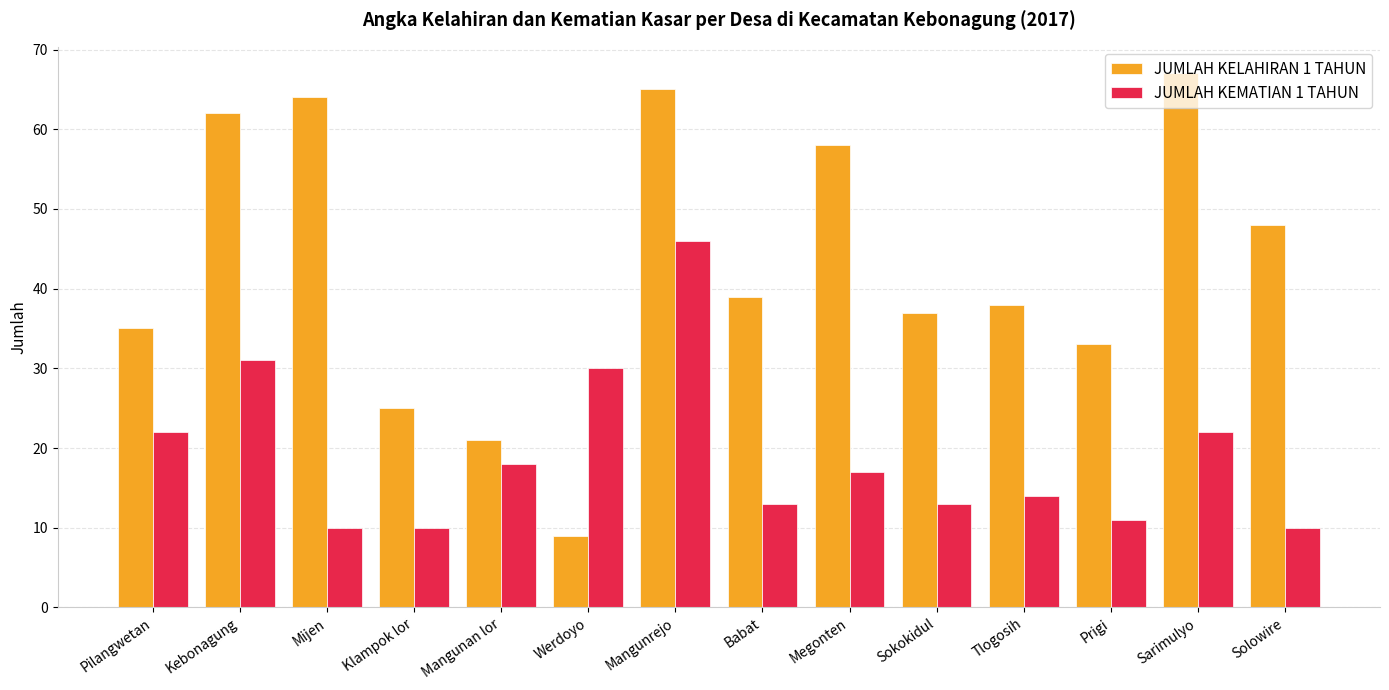

What is the label of the 7th bar from the right?

Babat